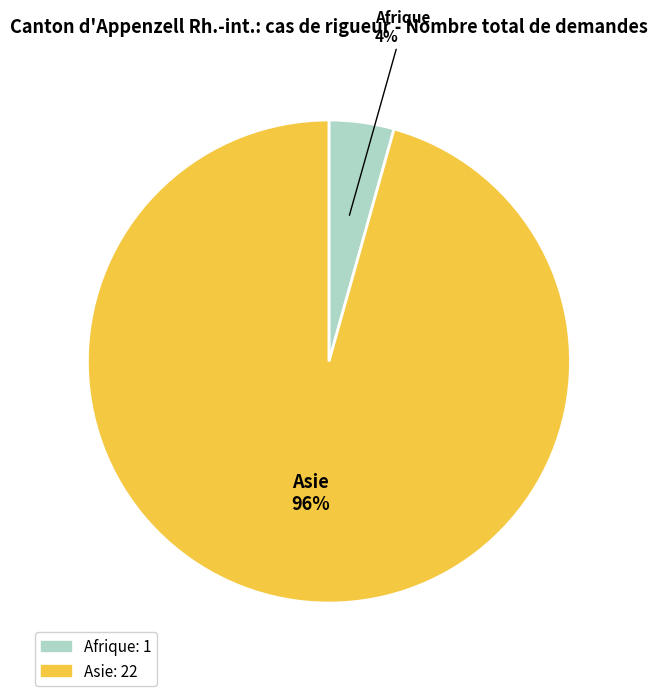

To the nearest percent, what portion does Afrique represent?

4%